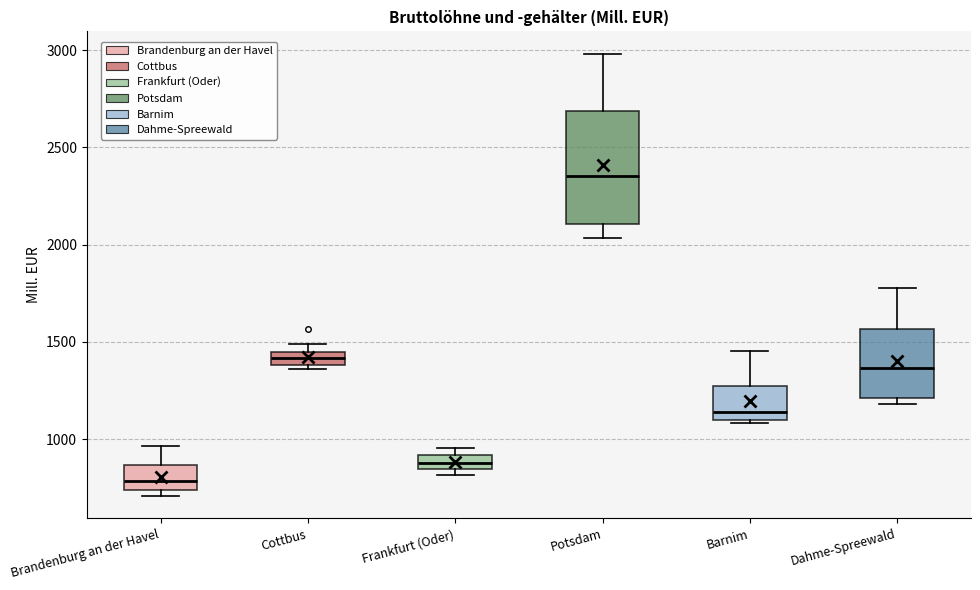

Which box's median line is the highest?

Potsdam